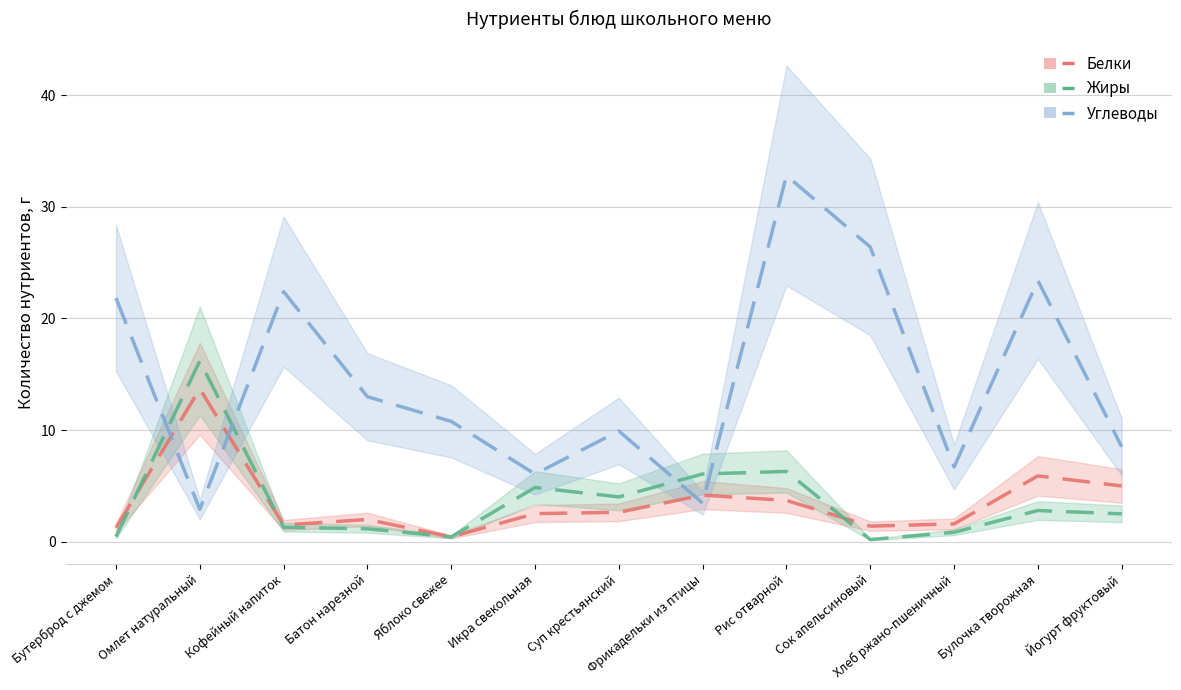

At how many categories does at least one series exceed 20?

5